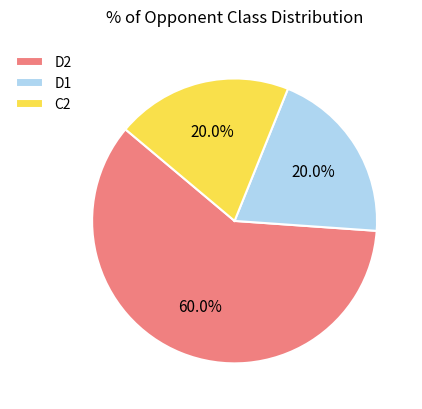

Do D1 and D2 together represent more than half of the pie?

Yes